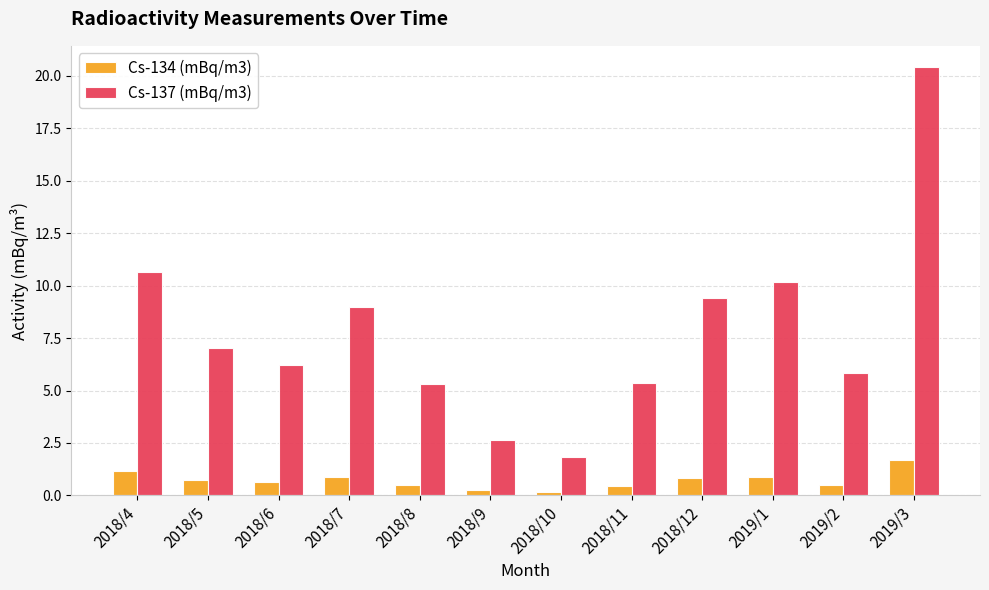

What is the sum of the Cs-137 (mBq/m3) values at 2018/10 and 2018/9?

4.5